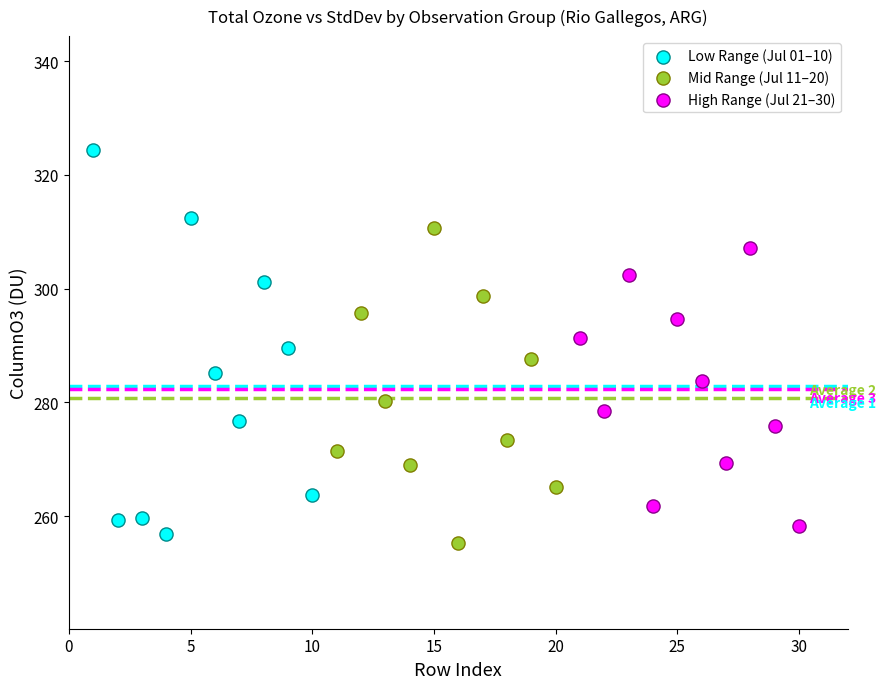

Which series has the widest spread of Y values?

Low Range (Jul 01–10)